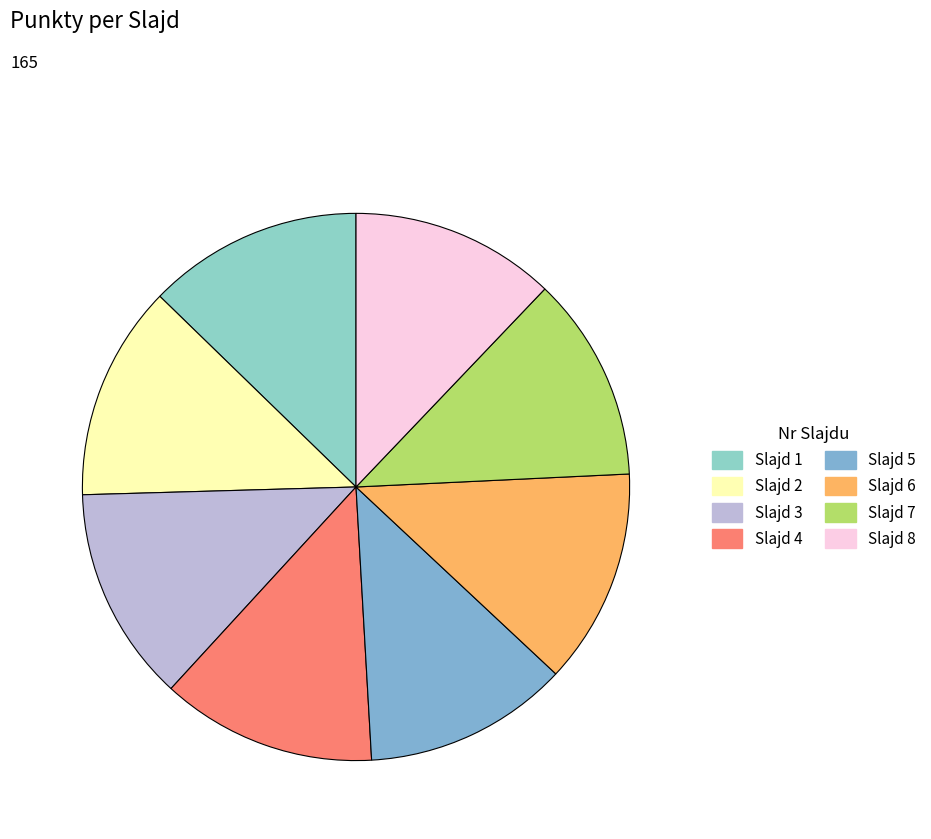

Which category has the biggest portion of the pie?

1